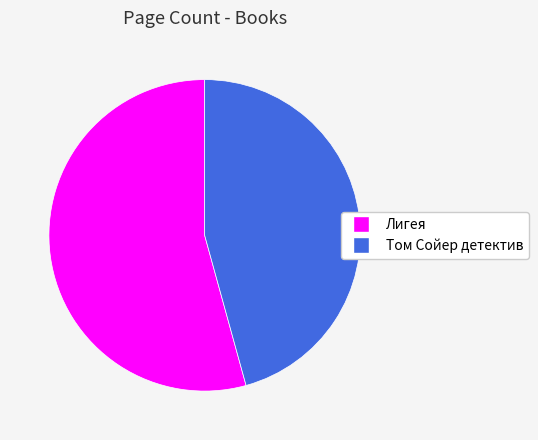

Count the number of slices in the pie.

2